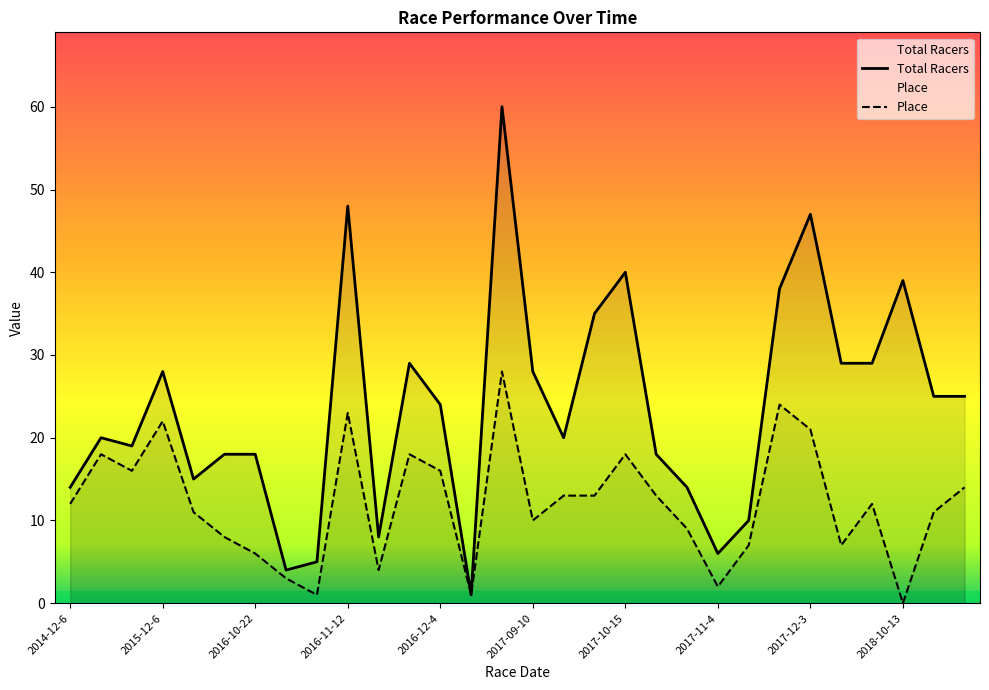

How many series are shown in this chart?

2